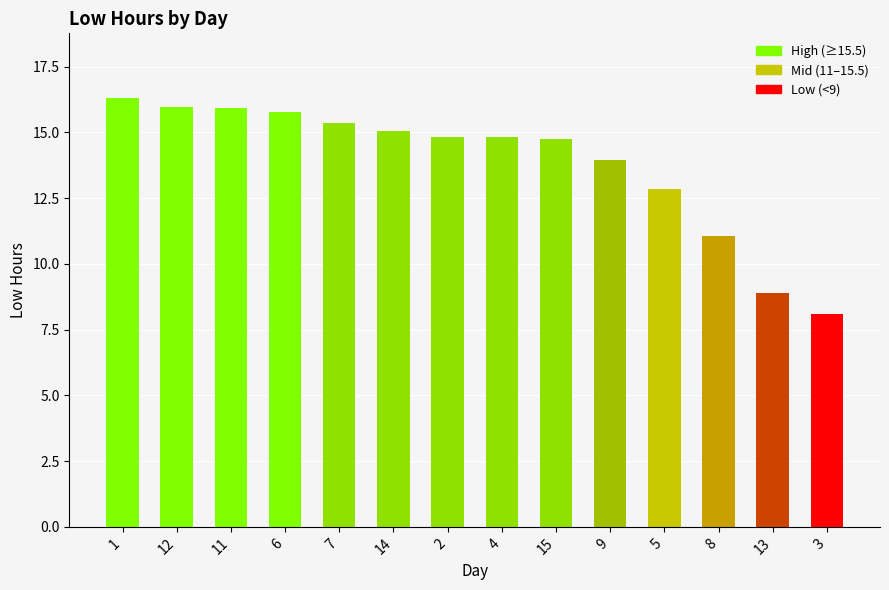

What is the difference between the values at 3 and 12?

7.9